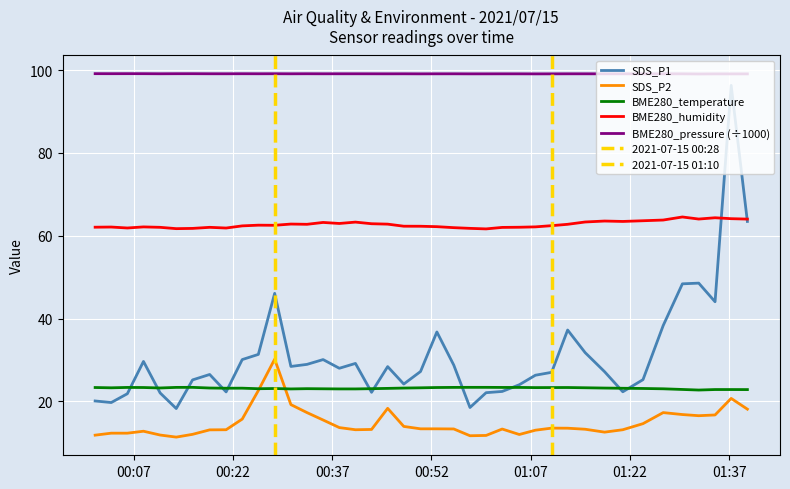

True or false: SDS_P1 and SDS_P2 intersect in this chart.

False